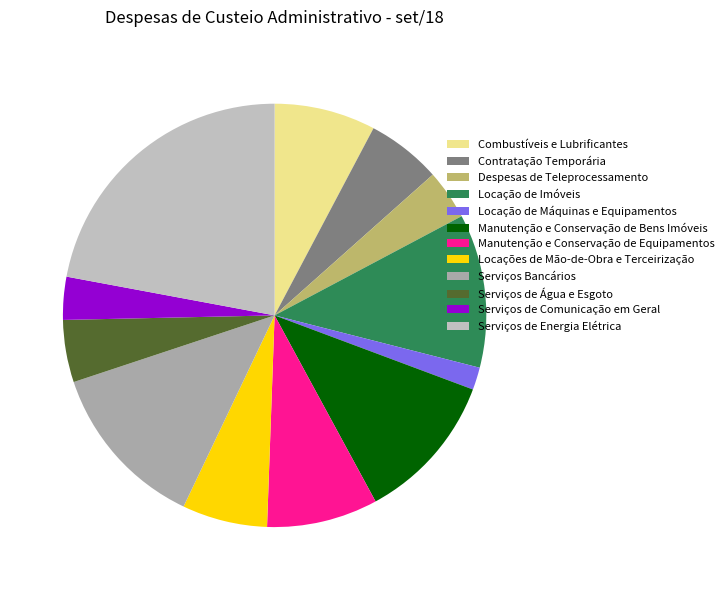

What is the change in value from Manutenção e Conservação de Bens Imóveis to Serviços de Água e Esgoto?

-411.2